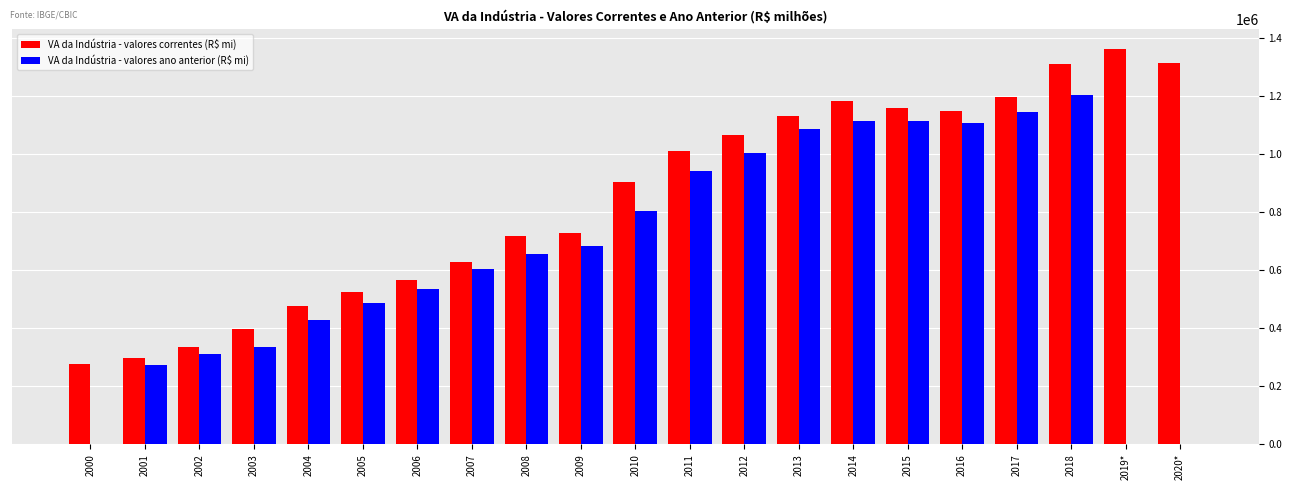

What is the sum of all VA da Indústria - valores ano anterior (R$ mi) values?

13835870.2